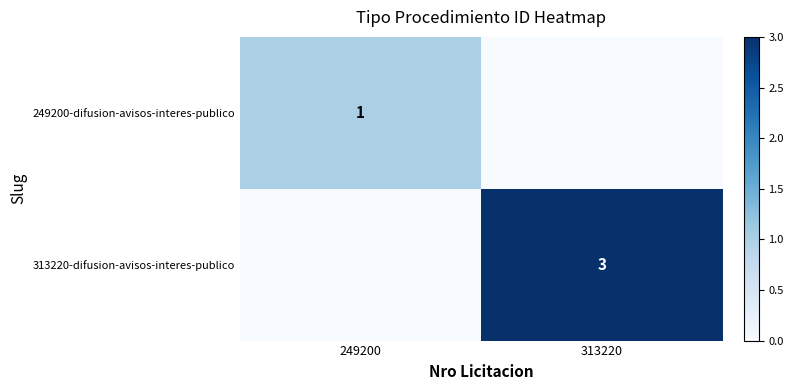

What is the difference between the highest and lowest values at 249200?

1